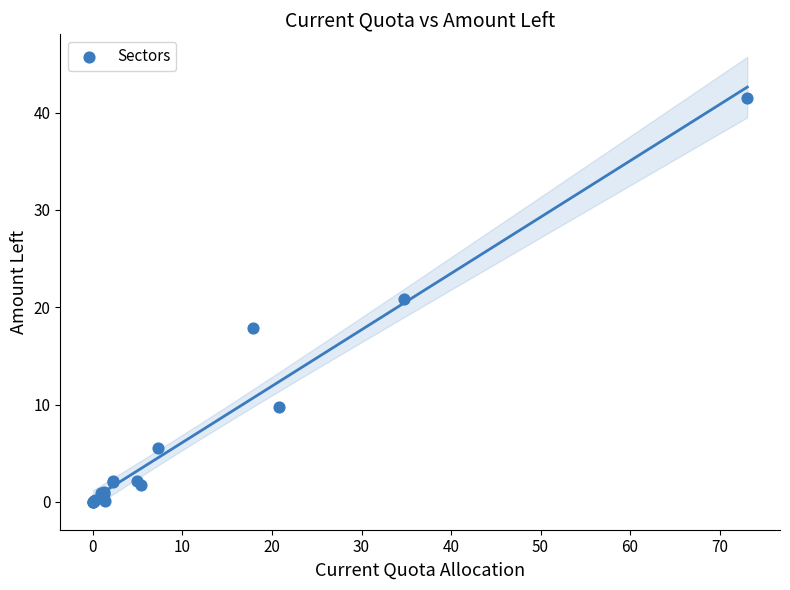

What Y value in the scatter plot is closest to 20?

20.9